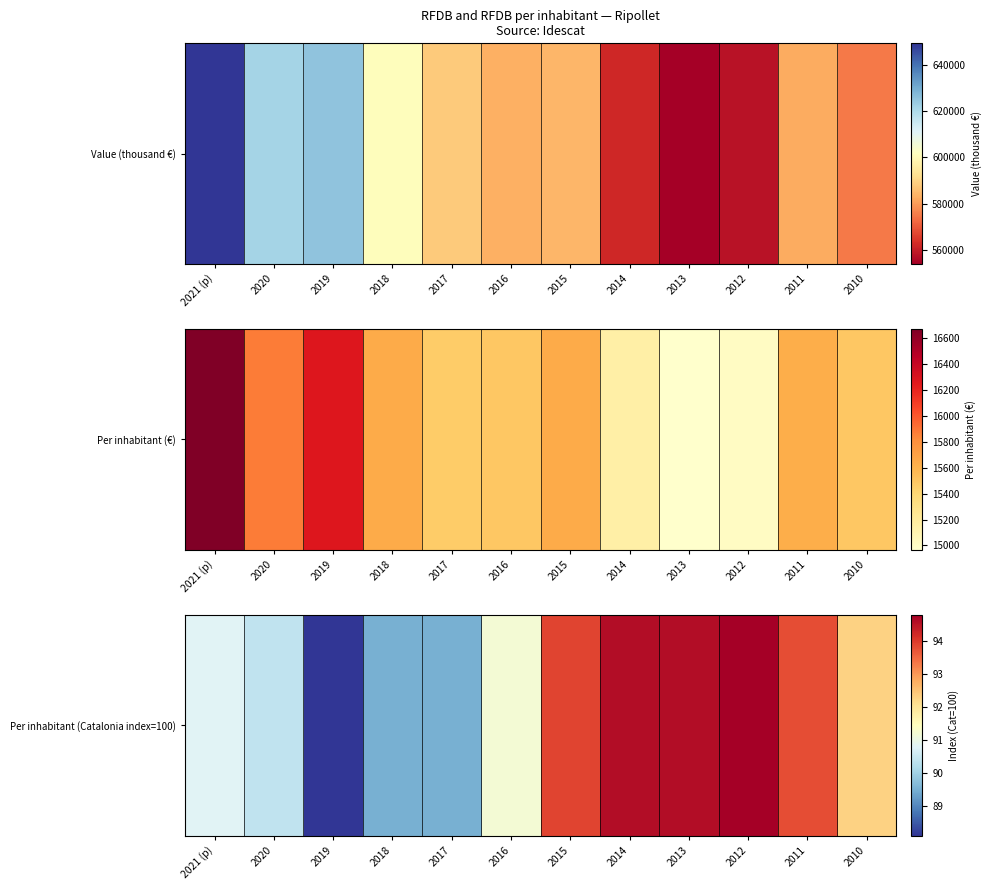

How many categories are shown in the chart?

12